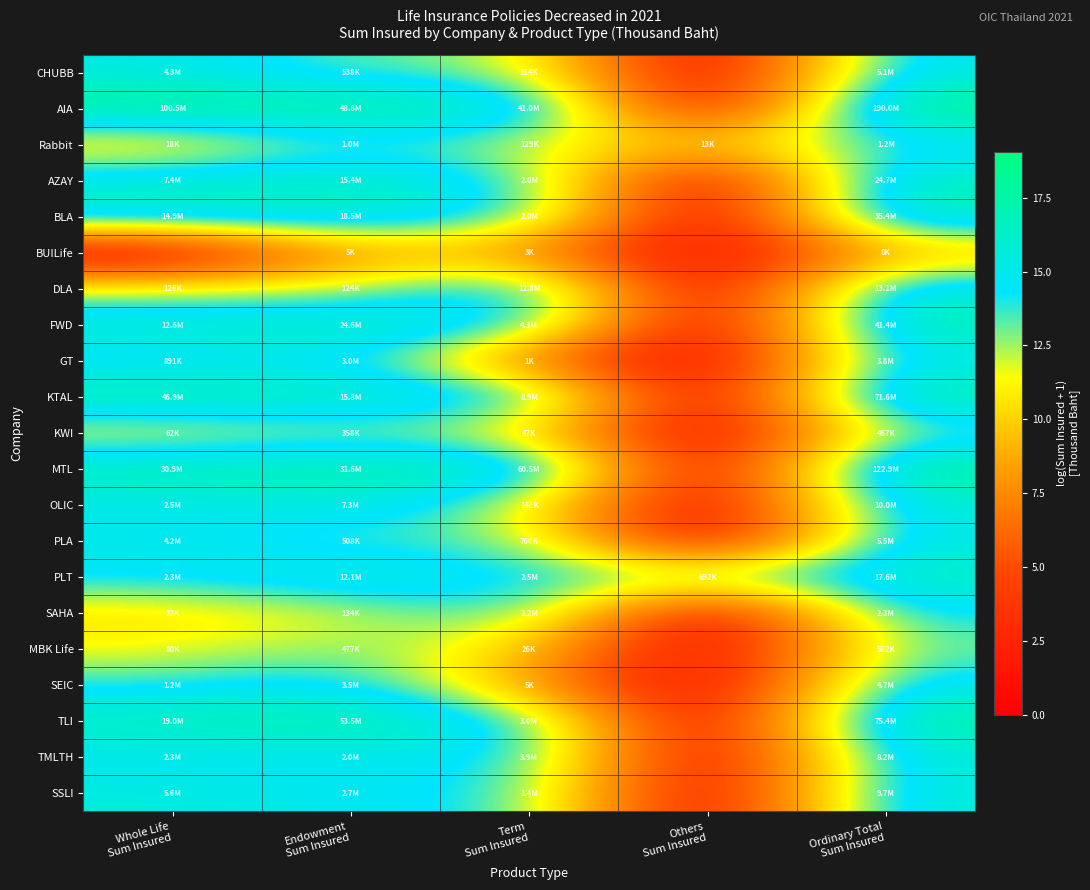

At Term Sum Insured, list the series in order from largest to smallest.

MTL, AIA, DLA, KTAL, FWD, TMLTH, TLI, PLT, SAHA, BLA, AZAY, SSLI, PLA, CHUBB, OLIC, Rabbit, KWI, MBK Life, SEIC, BUILife, GT